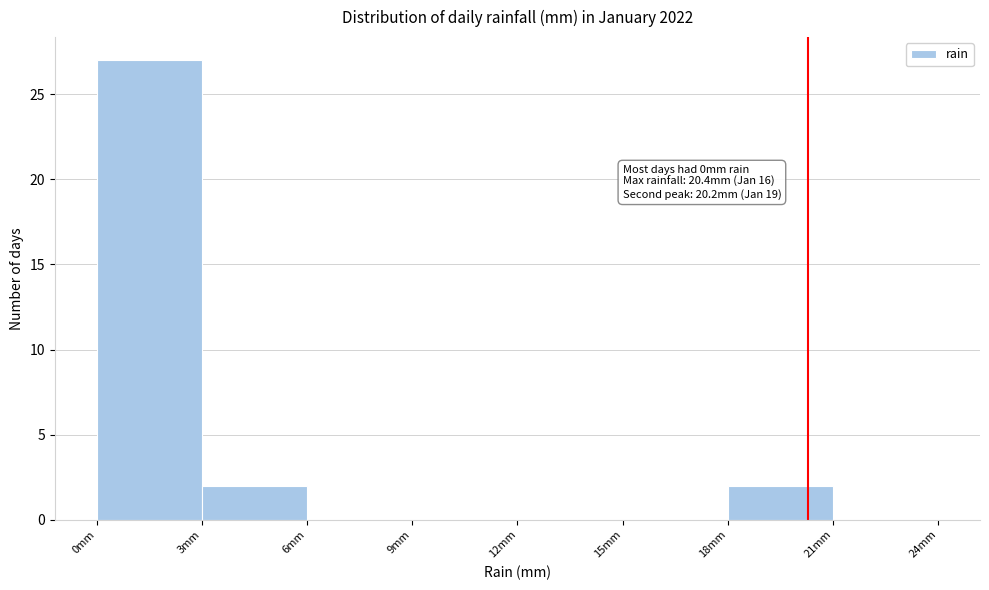

Over which range of the x-axis is the bar tallest?

0 to 3